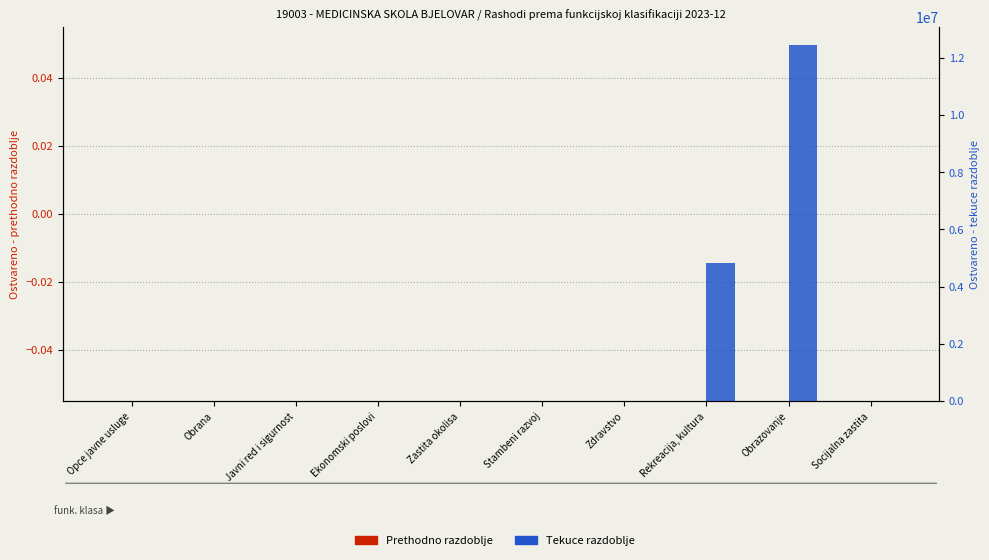

At how many categories does at least one series exceed 12289106?

1